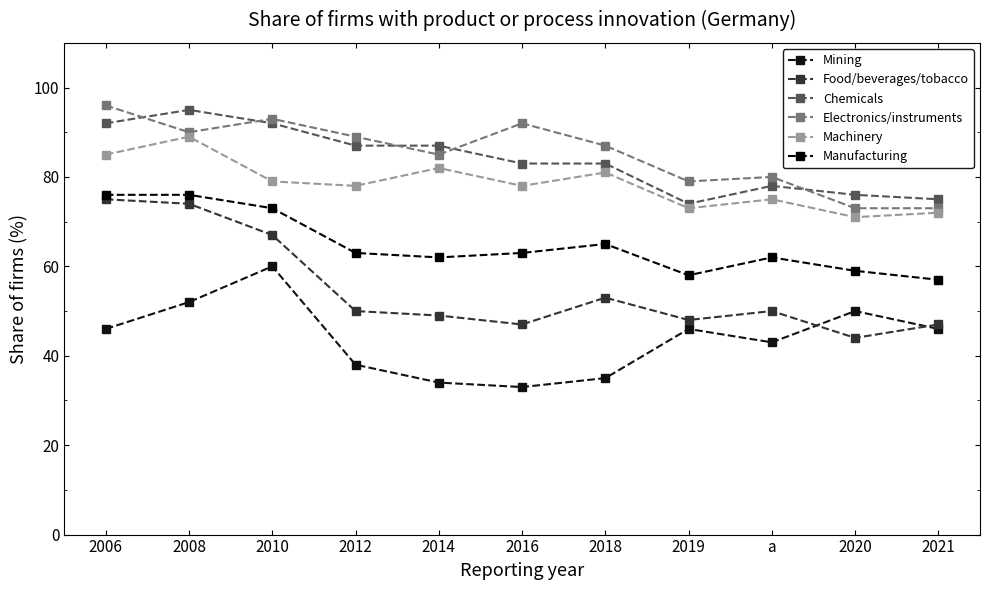

What is the label of the 8th point from the left?

2019